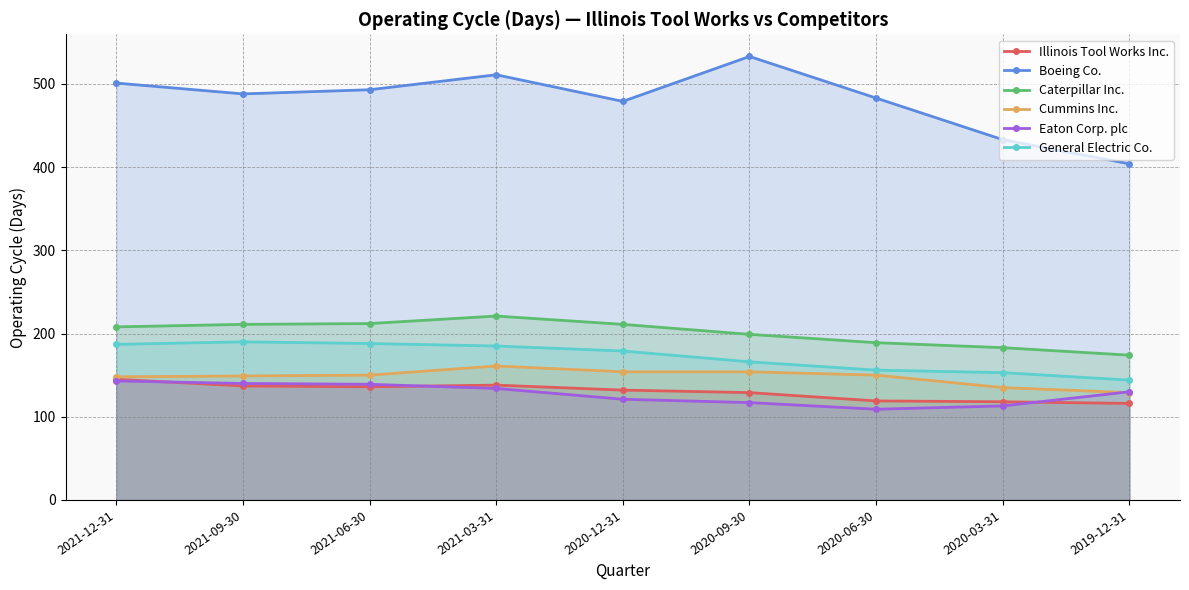

Where is the first local minimum for Boeing Co.?

2021-09-30